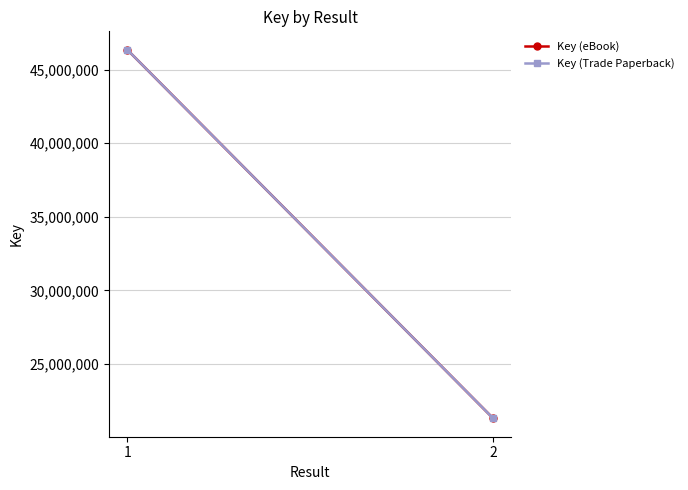

How many values in the Key (eBook) series are below 46358208?

1